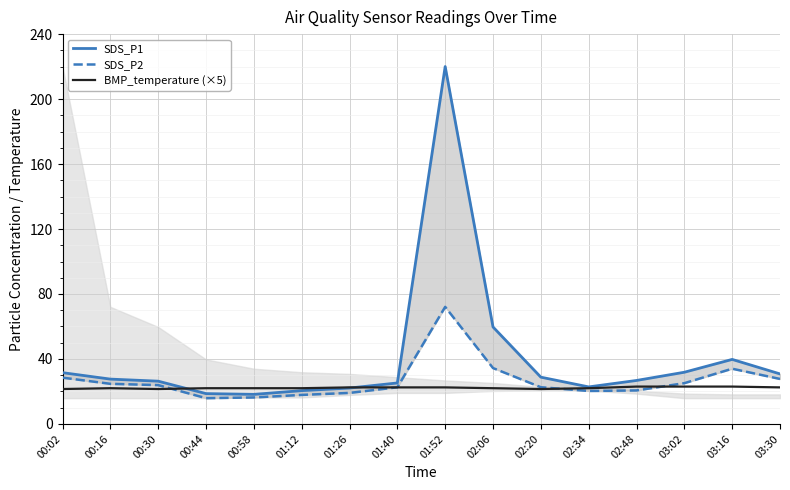

Which series ends up on top after the final intersection of SDS_P1 and BMP_temperature (×5)?

SDS_P1